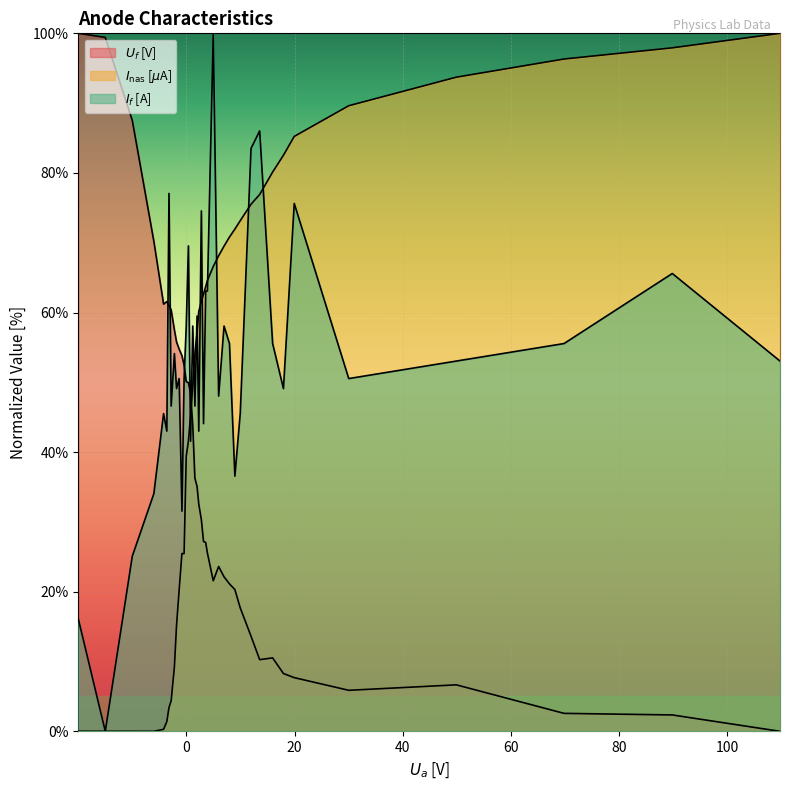

How many lines are shown in the chart?

3